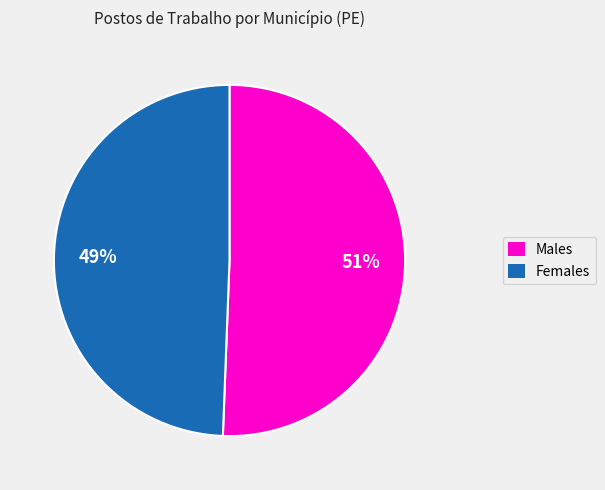

Is there any slice that represents more than half of the pie?

Yes